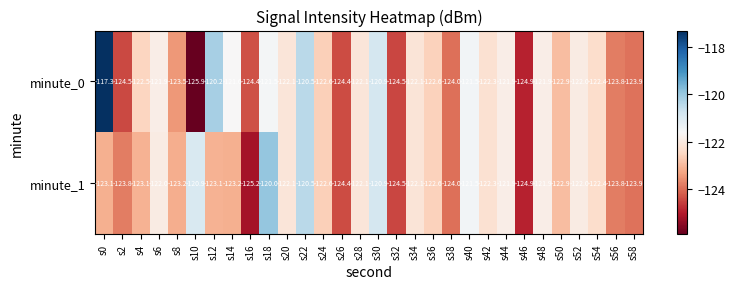

What is the total value across all series at s0?

-240.4